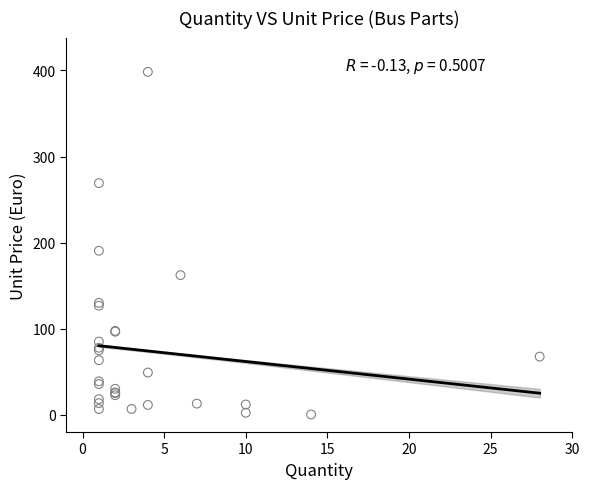

What Y value in the scatter plot is closest to 199?

190.5